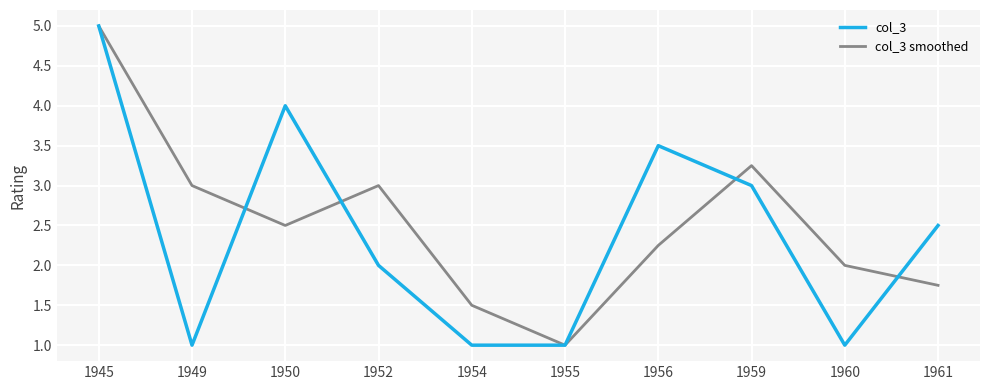

At which category is the sum across all series the highest?

1945